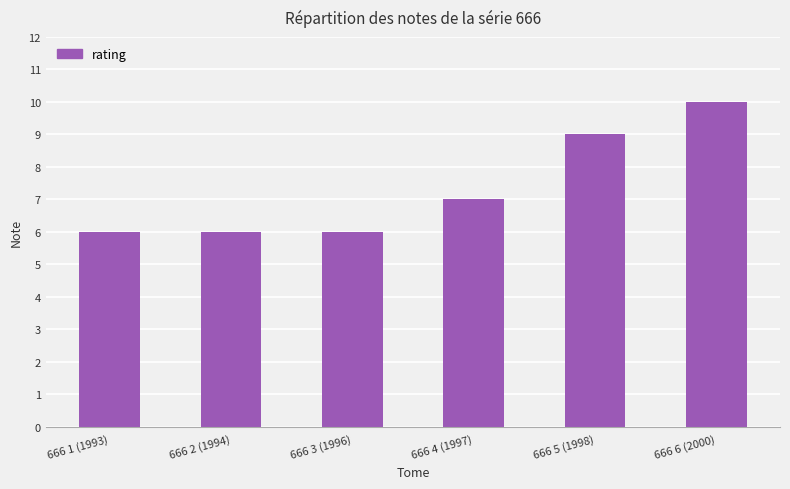

What is the change in value from 666 3 (1996) to 666 5 (1998)?

+3